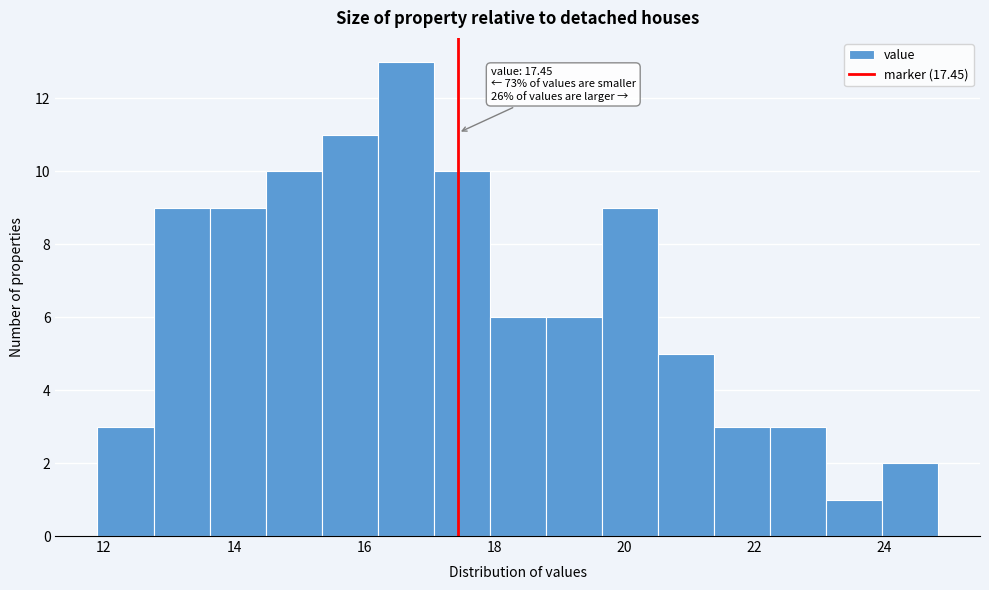

Over which range of the x-axis is the bar tallest?

16.2 to 17.0